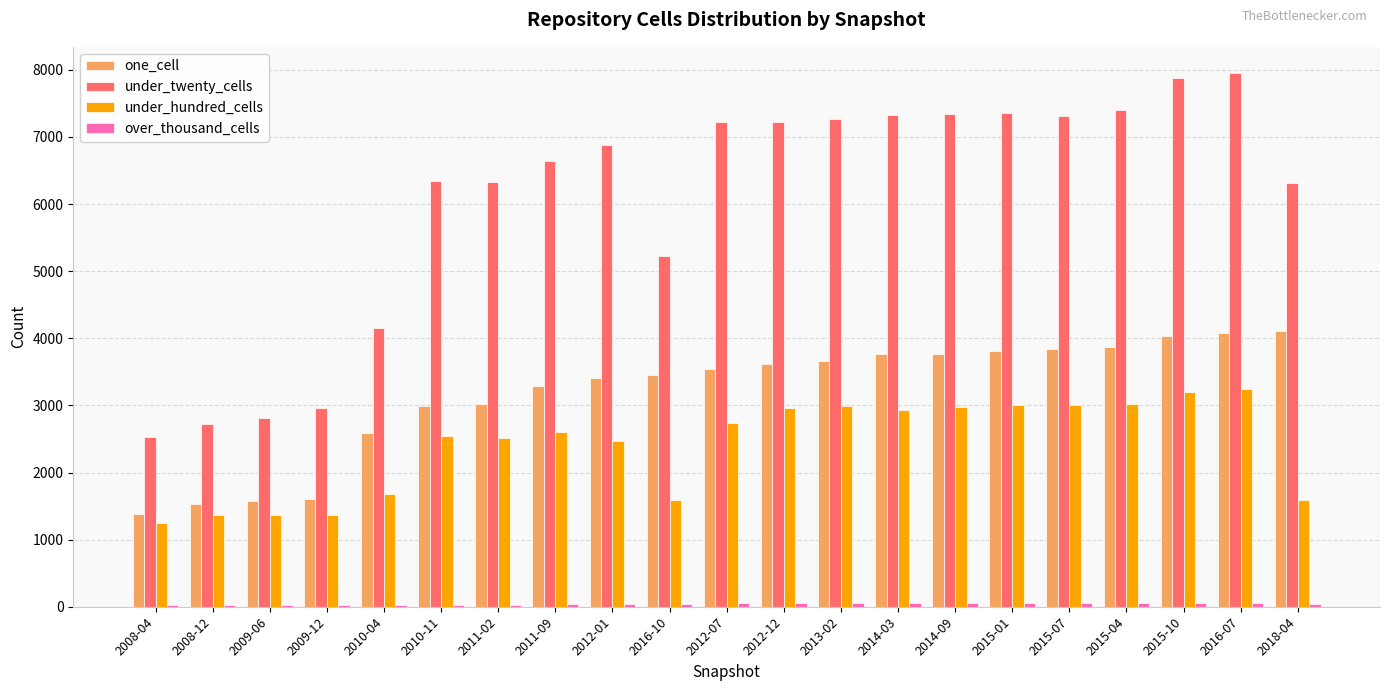

What is the label of the 13th bar from the right?

2012-01